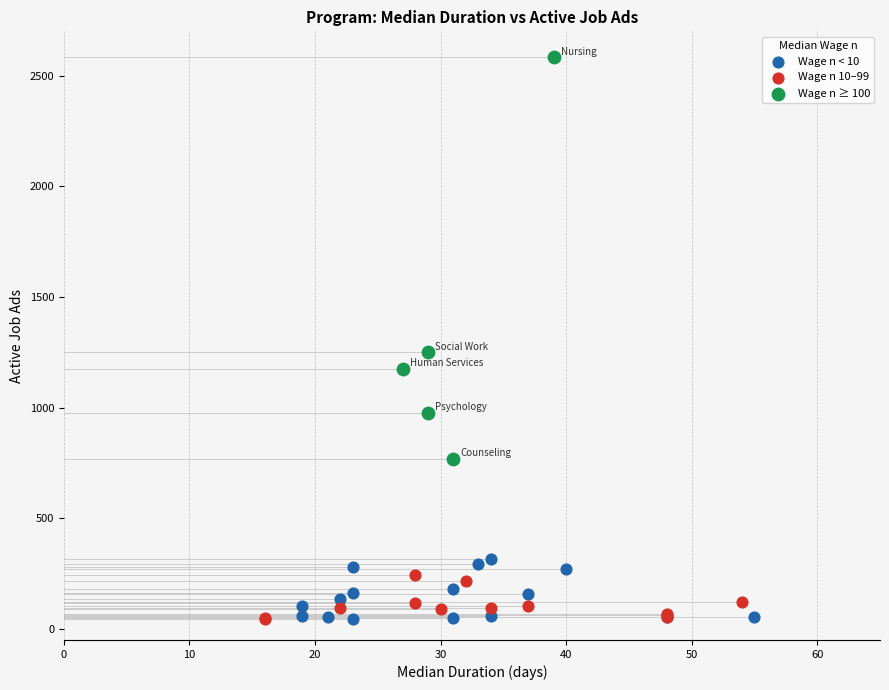

Which series contains the highest Y value?

Wage n ≥ 100